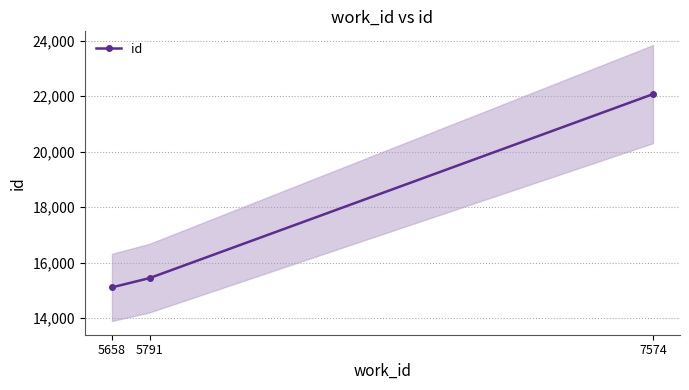

Is it true that the value at 5658 is 15114?

True